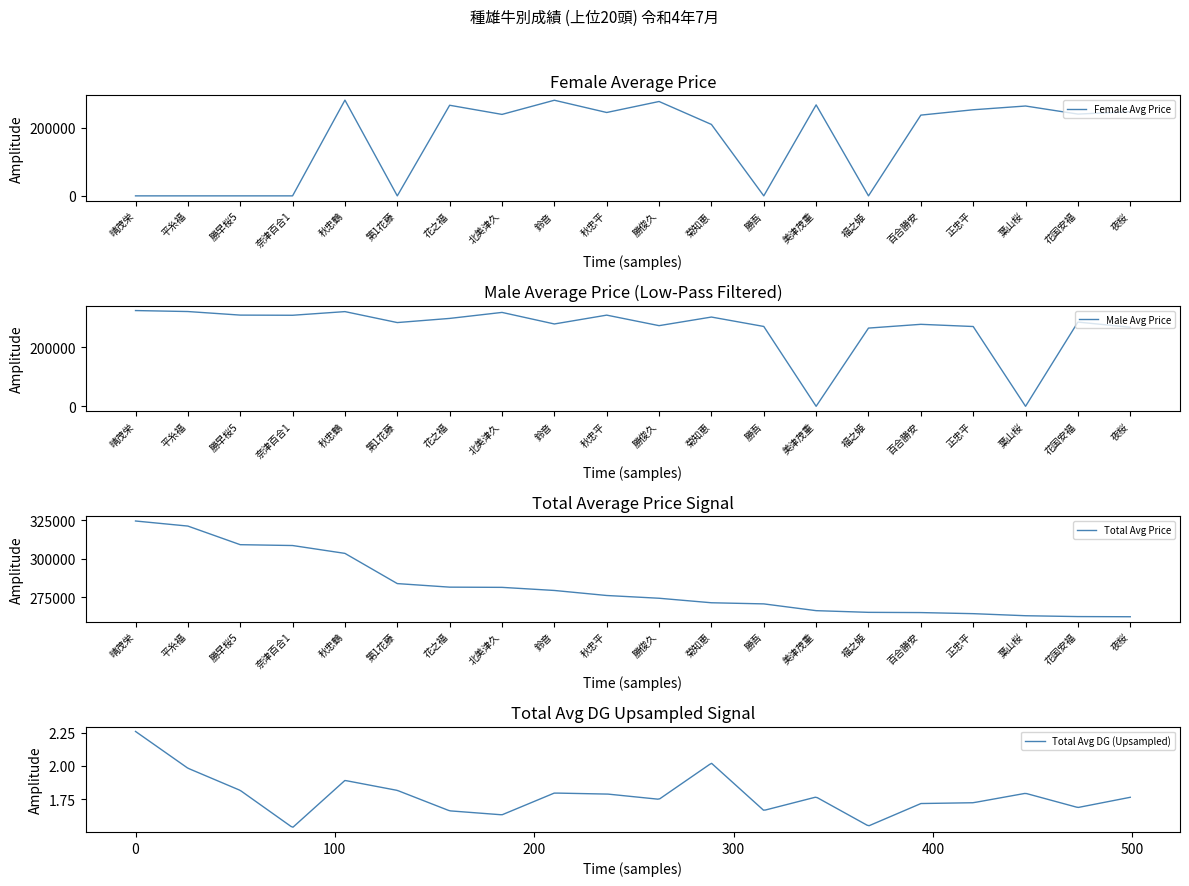

What is the sum of the Total Avg Price values at 百合勝安 and 北美津久?

546294